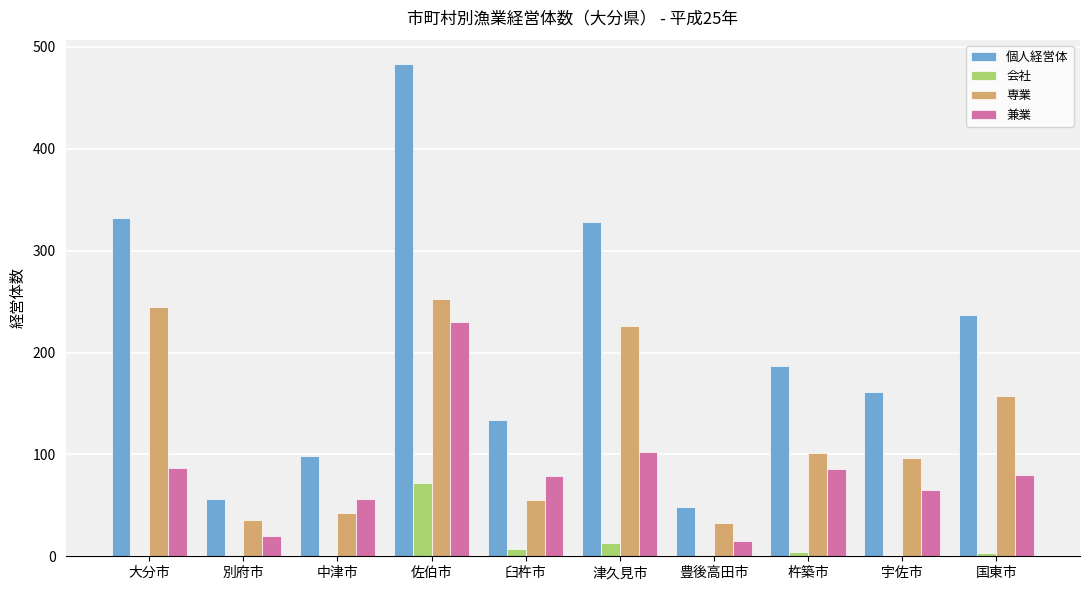

Between 別府市 and 宇佐市, which series saw the biggest shift?

個人経営体